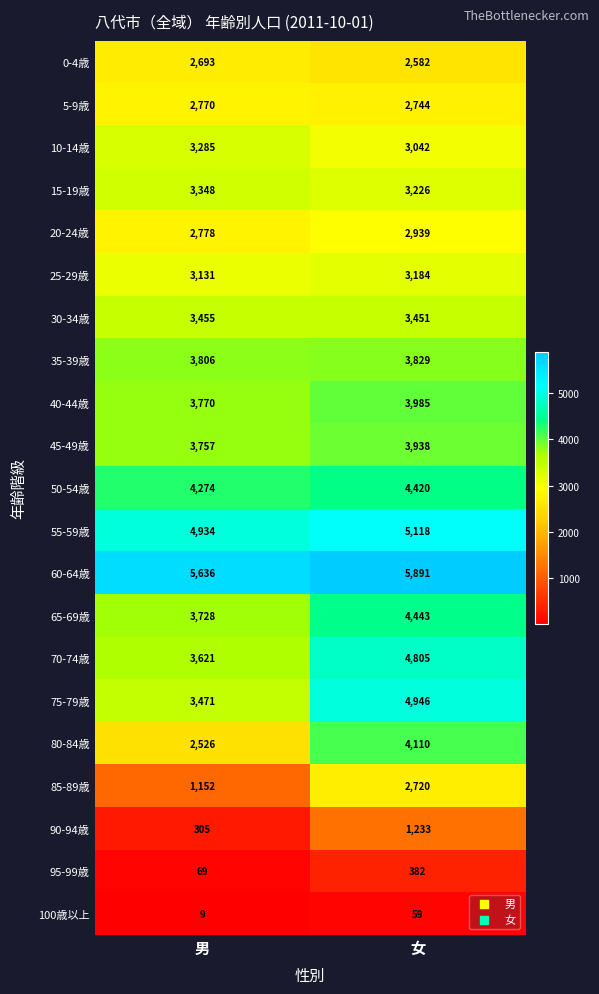

At which category is the sum across all series the highest?

女